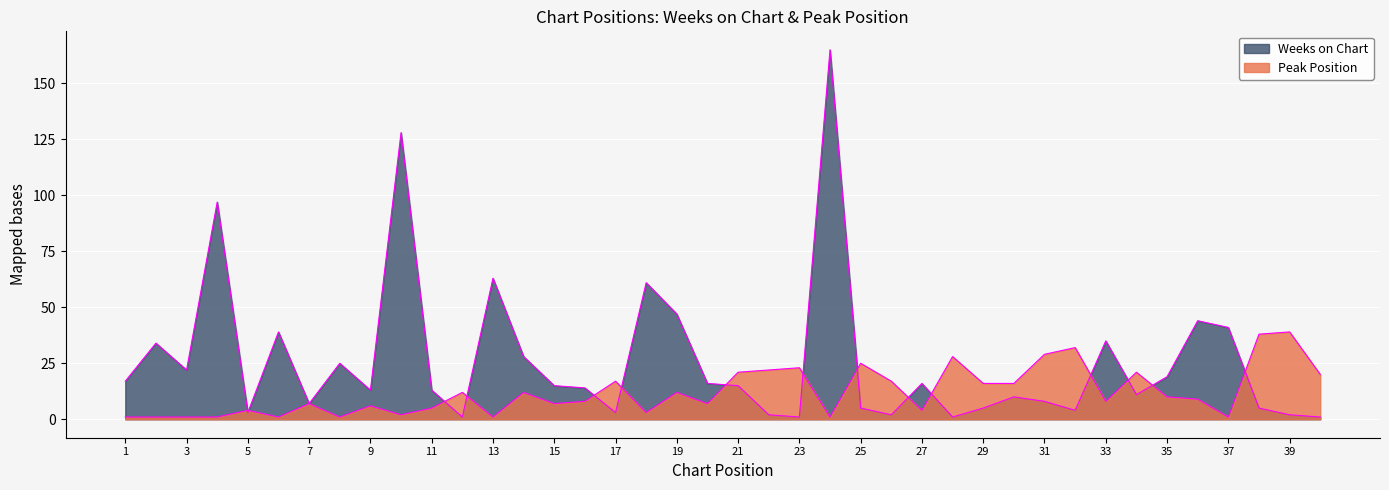

Reading left to right, what are all the values shown in this chart?

Weeks on Chart: 1=17	2=34	3=22	4=97	5=3	6=39	7=7	8=25	9=13	10=128	11=13	12=1	13=63	14=28	15=15	16=14	17=3	18=61	19=47	20=16	21=15	22=2	23=1	24=165	25=5	26=2	27=16	28=1	29=5	30=10	31=8	32=4	33=35	34=11	35=19	36=44	37=41	38=5	39=2	40=1
Peak Position: 1=1	2=1	3=1	4=1	5=4	6=1	7=7	8=1	9=6	10=2	11=5	12=12	13=1	14=12	15=7	16=8	17=17	18=3	19=12	20=7	21=21	22=22	23=23	24=1	25=25	26=17	27=4	28=28	29=16	30=16	31=29	32=32	33=8	34=21	35=10	36=9	37=1	38=38	39=39	40=20